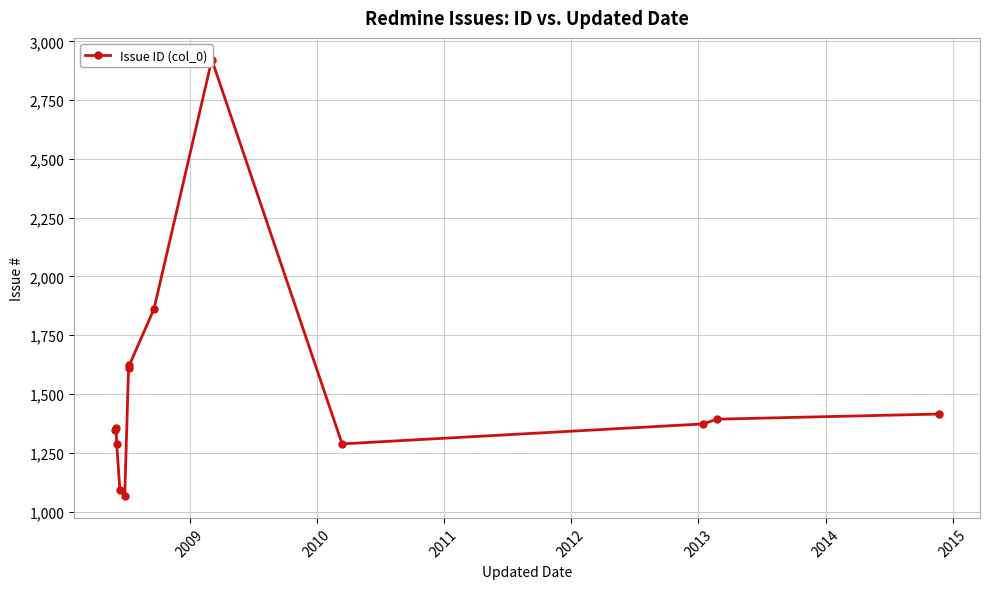

What is the greatest value displayed?

2922